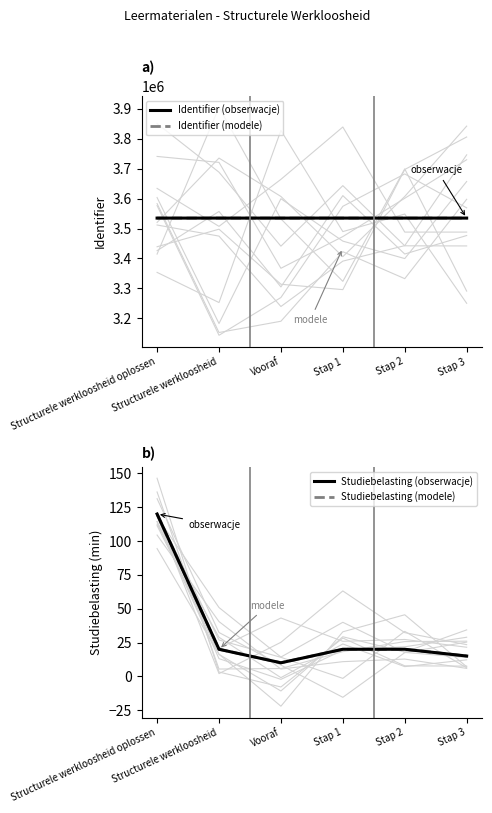

What is the difference between the Identifier (modele) values at Vooraf and Structurele werkloosheid?

10